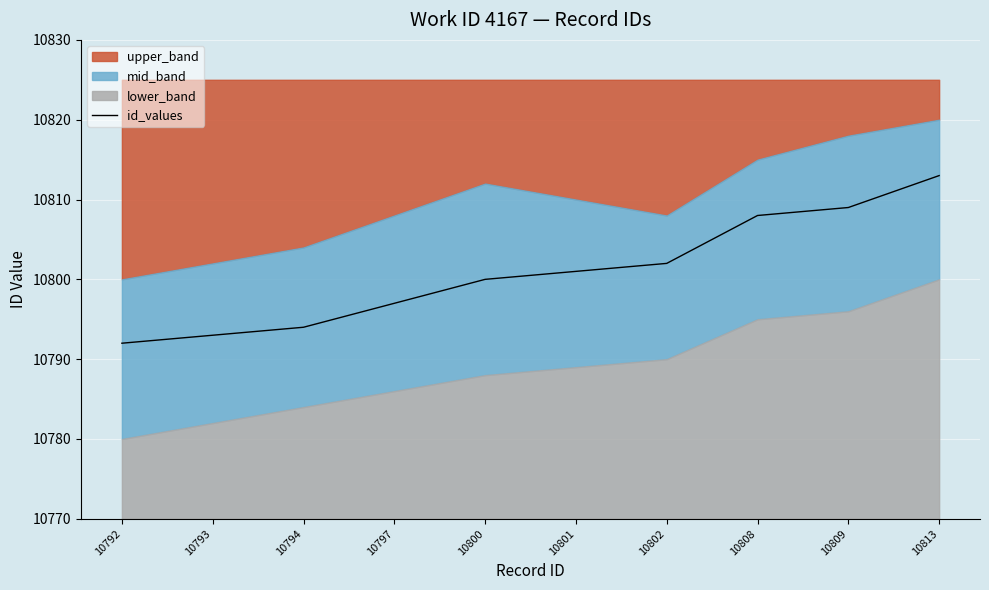

List the labels in order of value, largest first.

10813, 10809, 10808, 10802, 10801, 10800, 10797, 10794, 10793, 10792